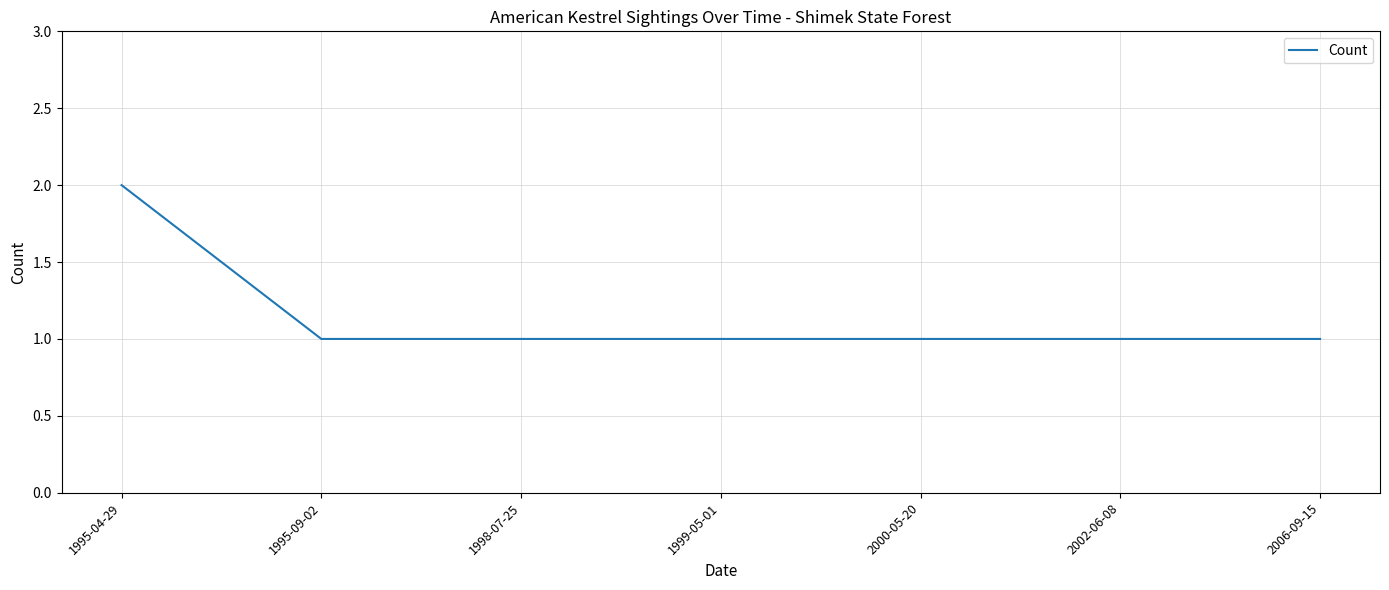

What position from the left is 1995-04-29?

1